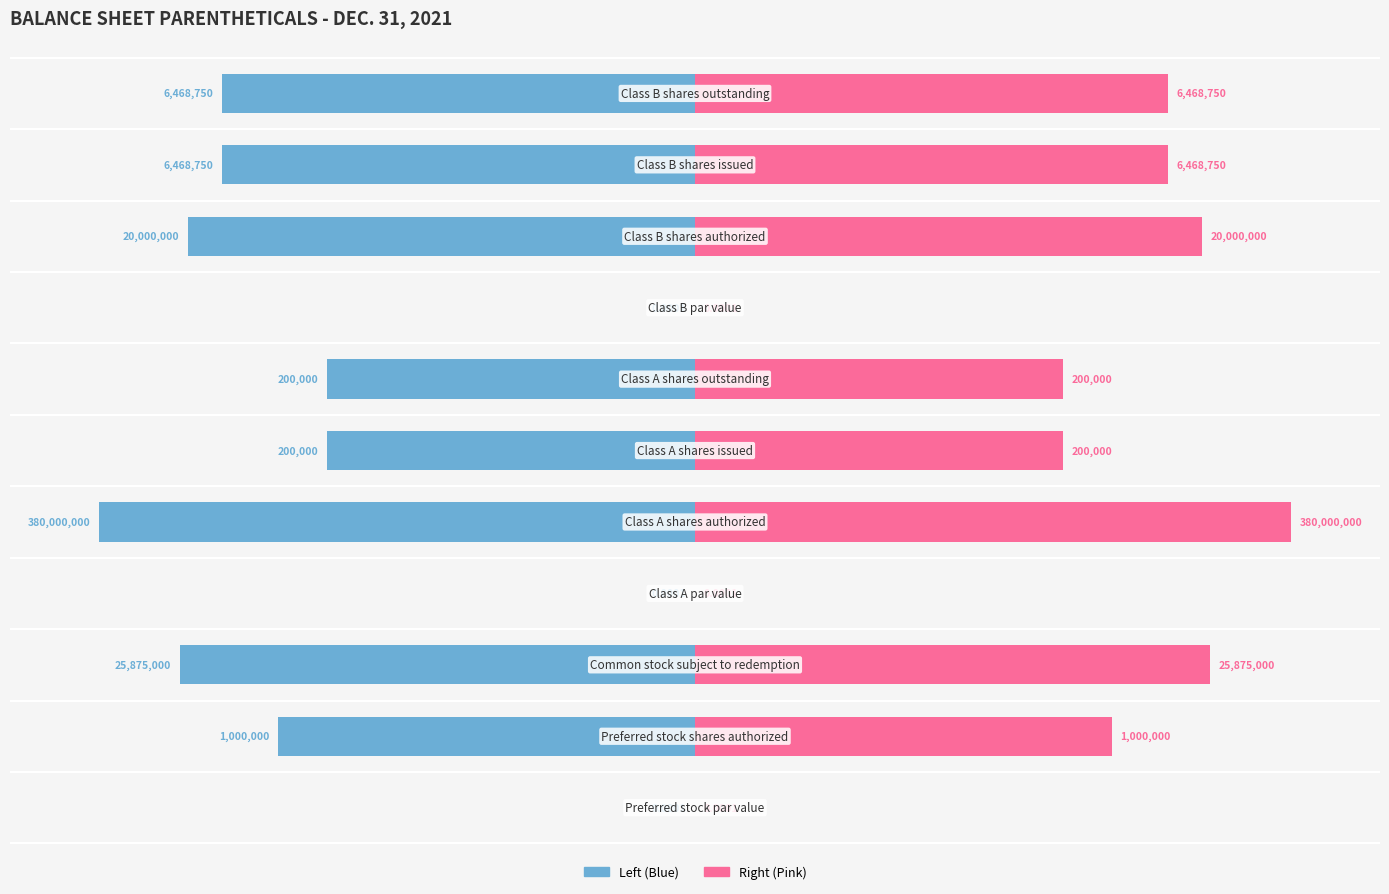

What position from the right is 7?

4